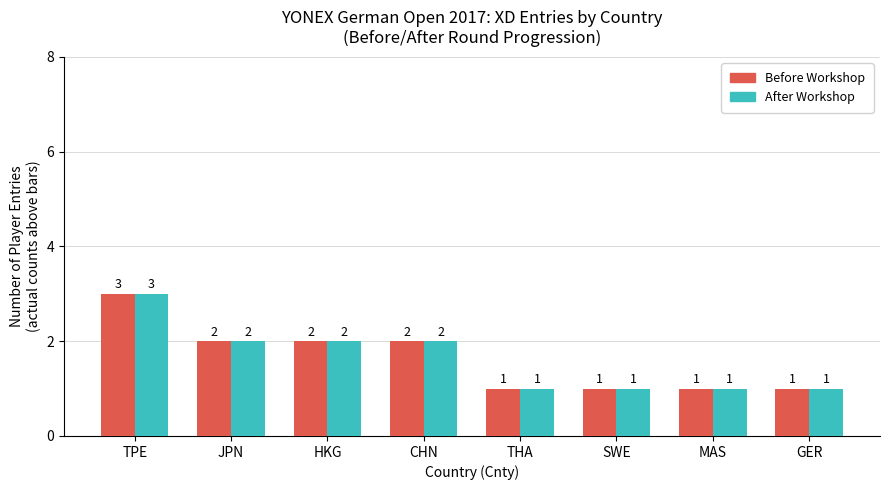

At which category is the sum across all series the highest?

TPE